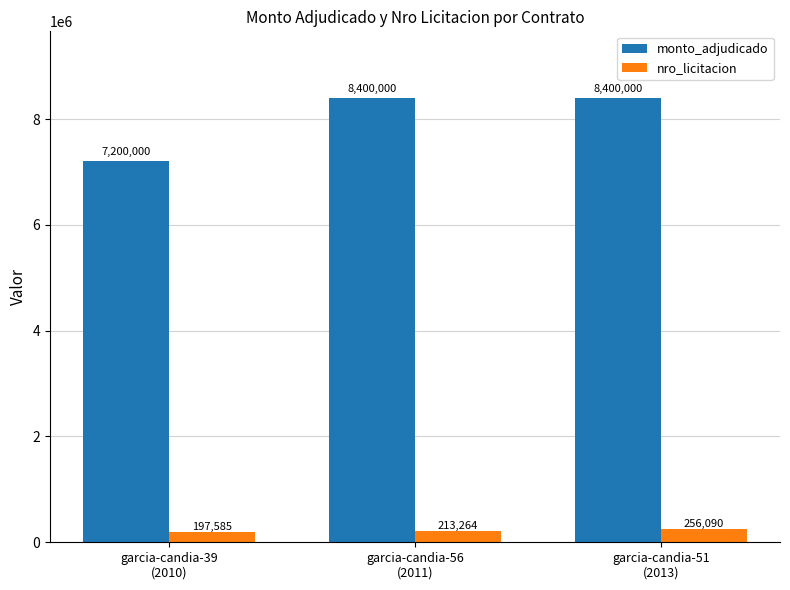

What is the approximate value of monto_adjudicado at garcia-candia-51
(2013)?

8400000